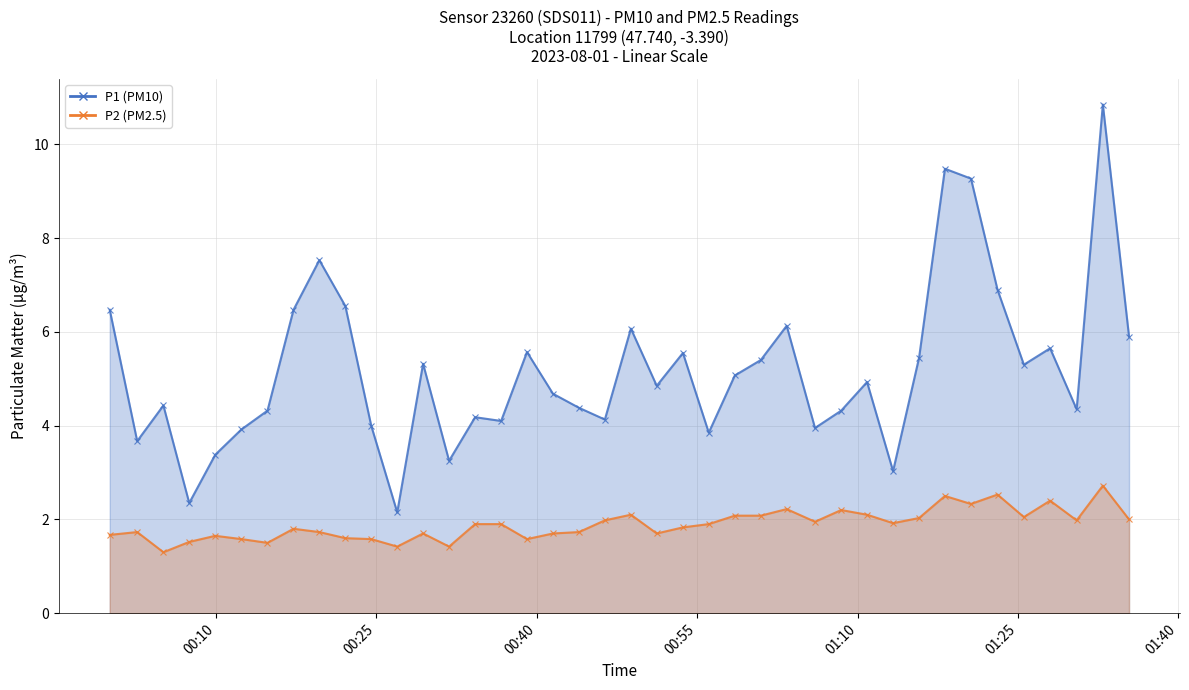

At which label is P2 (PM2.5) closest to 2?

2023-08-01T01:35:23